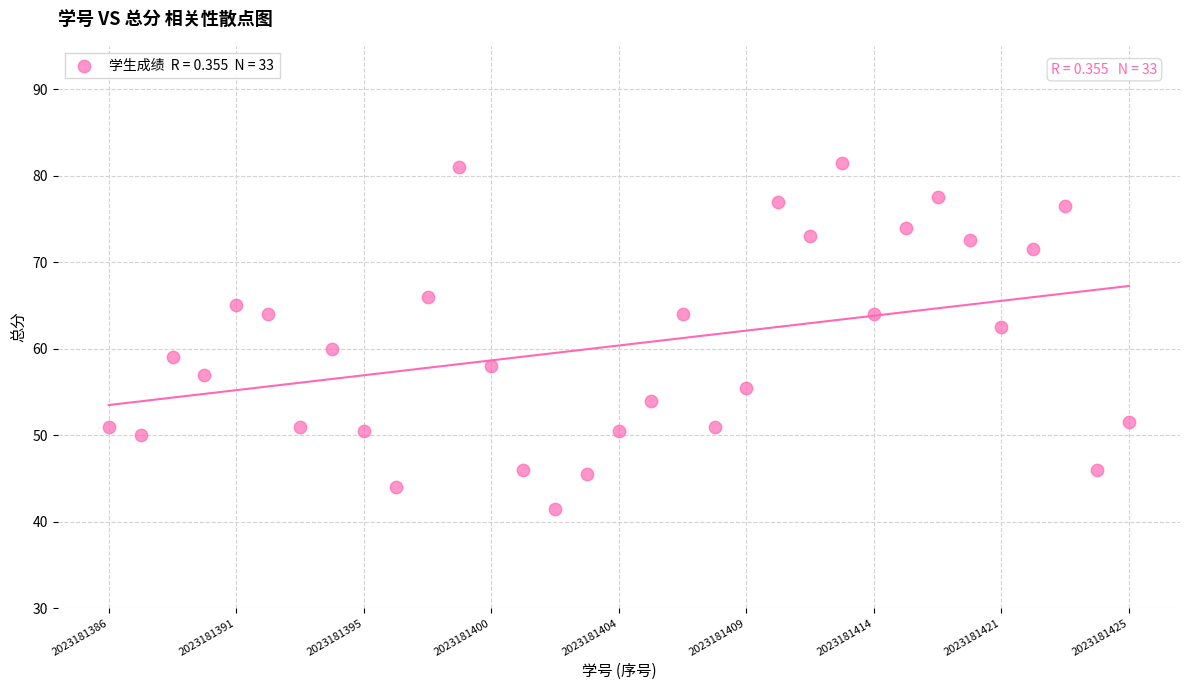

What is the range of Y values (max minus min)?

40.0